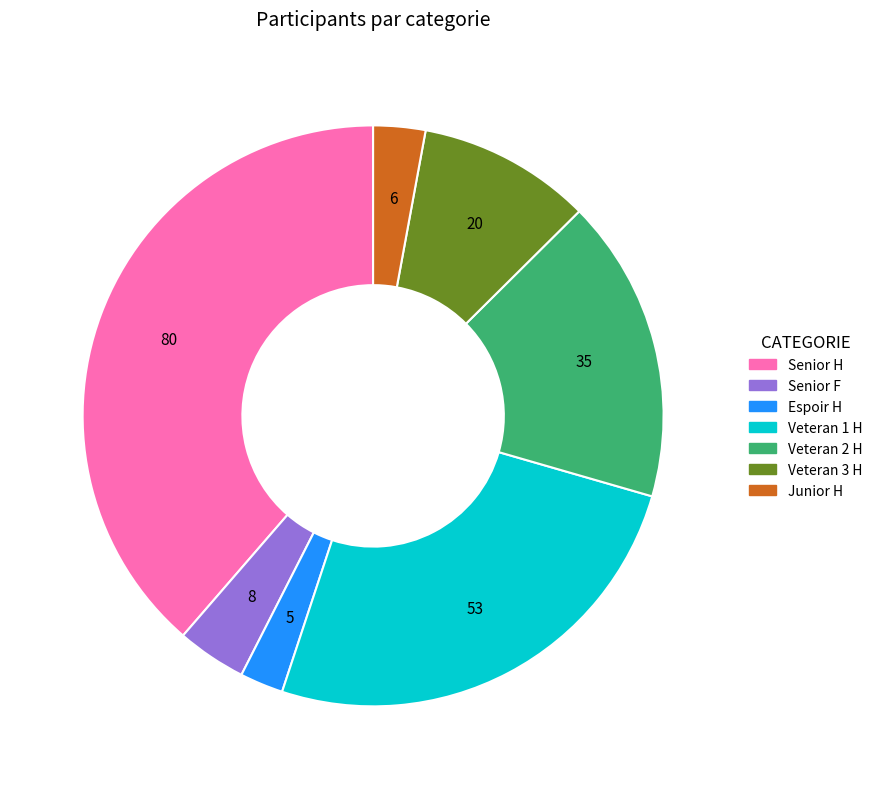

Which slice is the largest?

Senior H